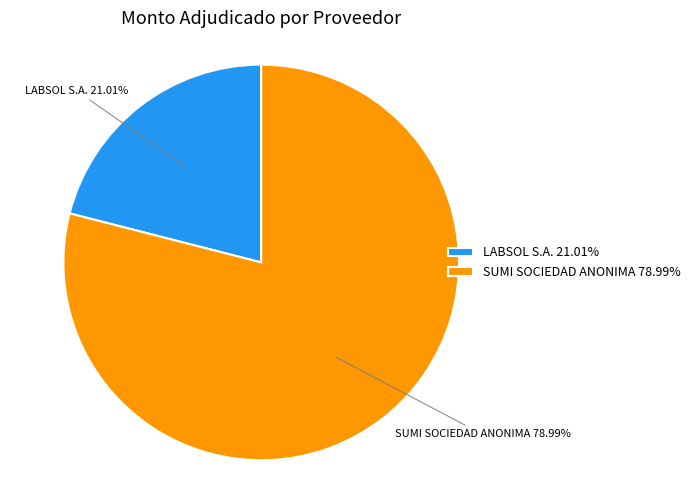

Which category has the smallest portion of the pie?

LABSOL S.A.